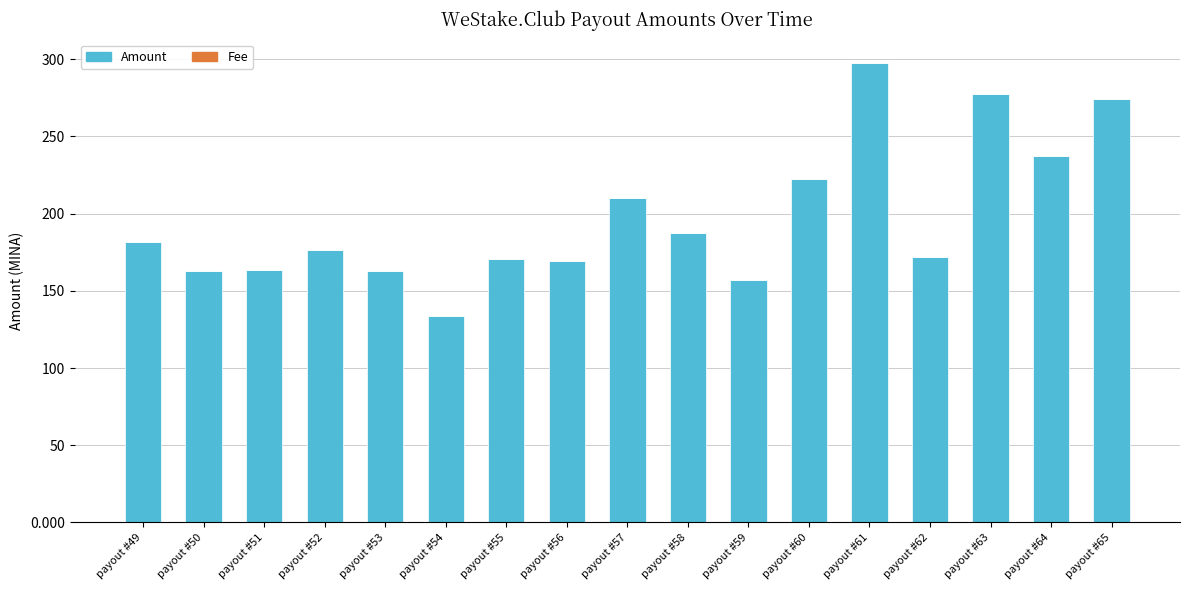

Which category has the highest value in the Amount series?

payout #61